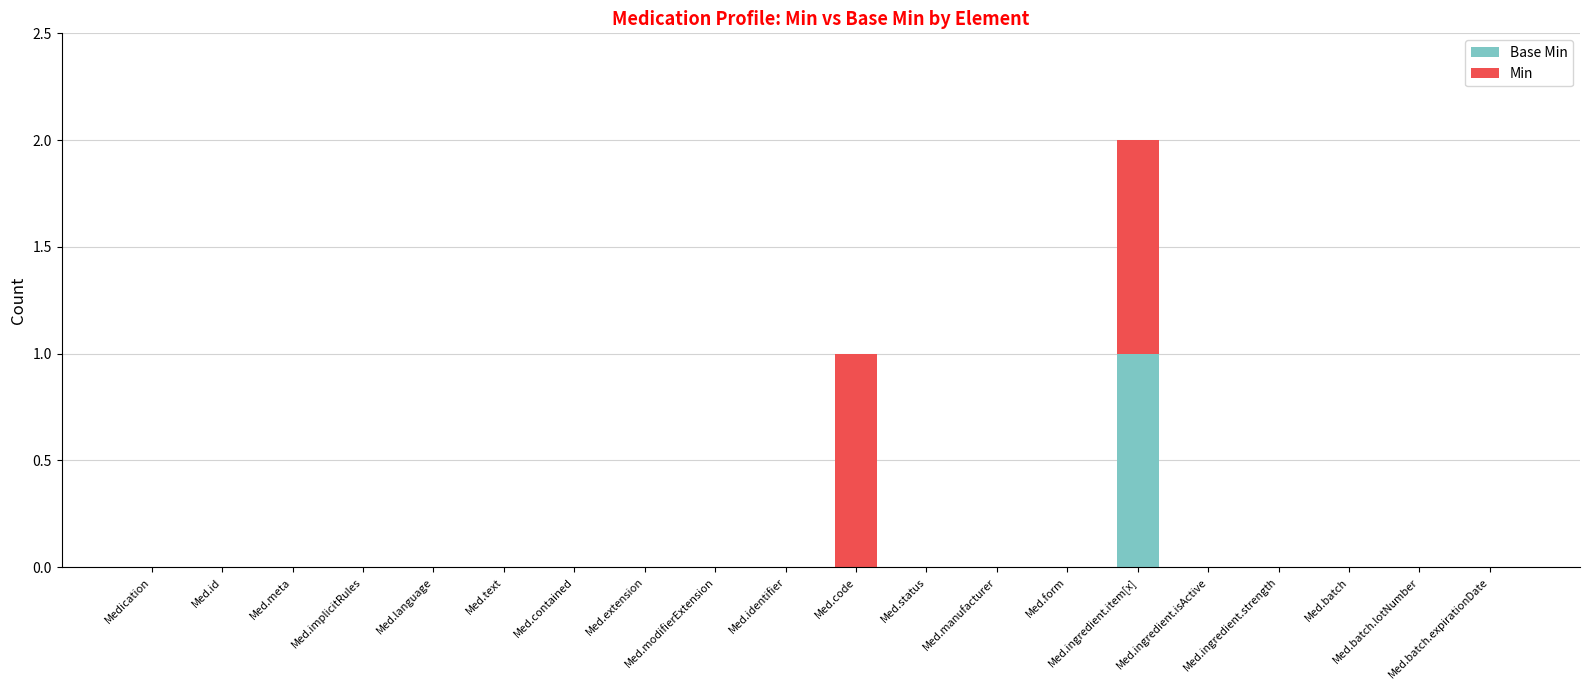

What is the label of the 11th bar from the right?

Med.identifier